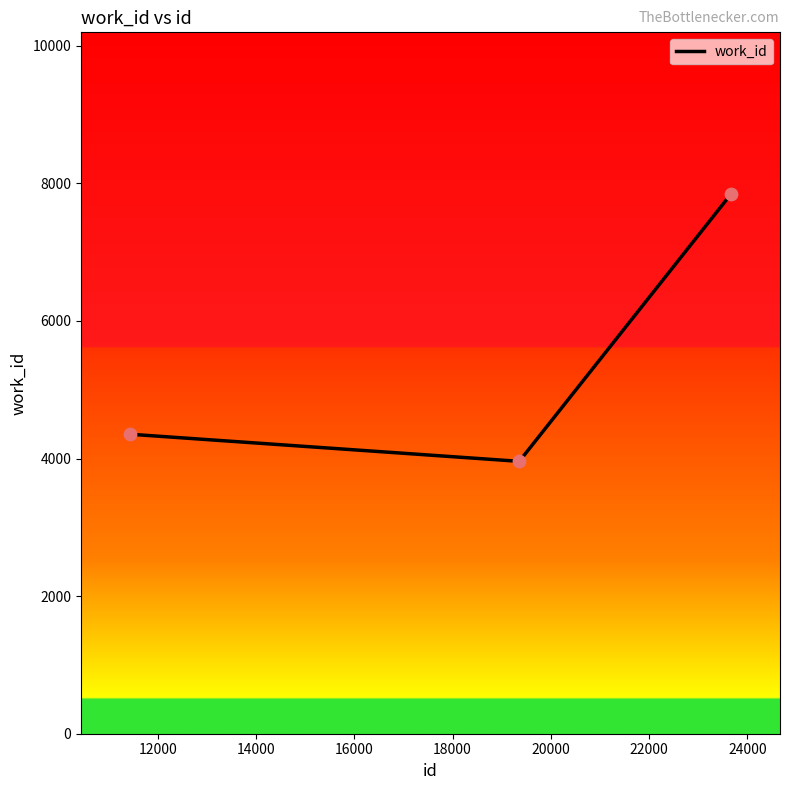

What is the sum of all values?

16154